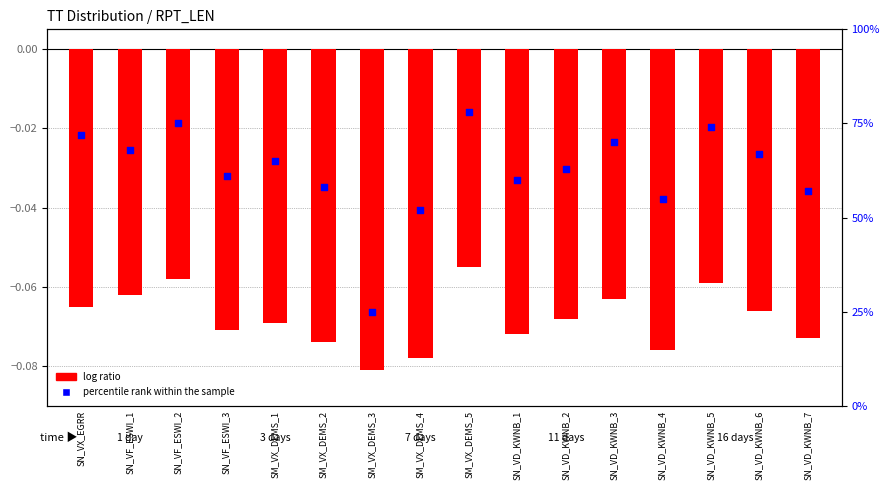

Between SN_VD_KWNB_4 and SN_VD_KWNB_6, which is larger?

SN_VD_KWNB_6